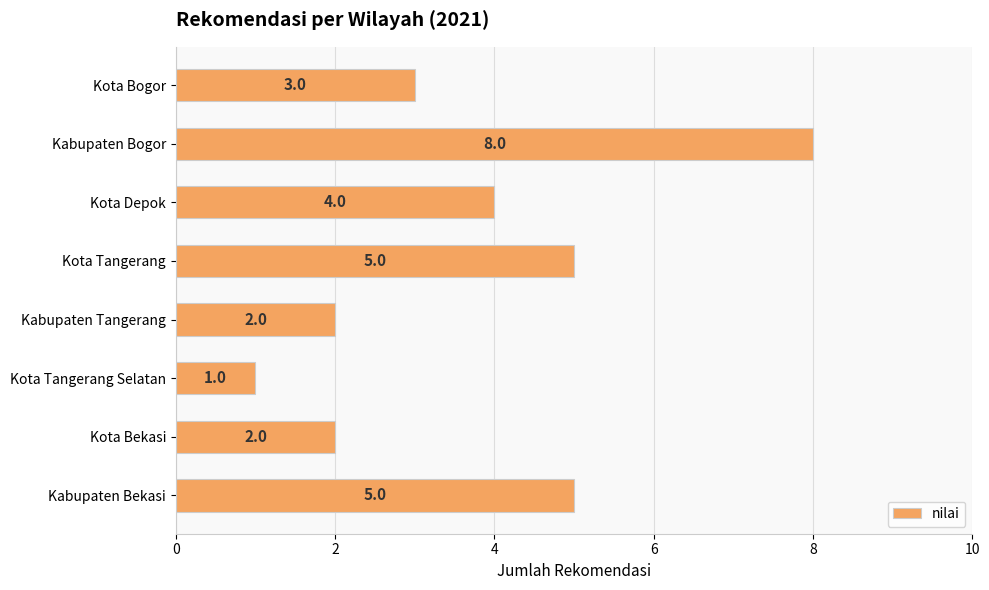

Reading bottom to top, extract all data points from this chart.

5	2	1	2	5	4	8	3